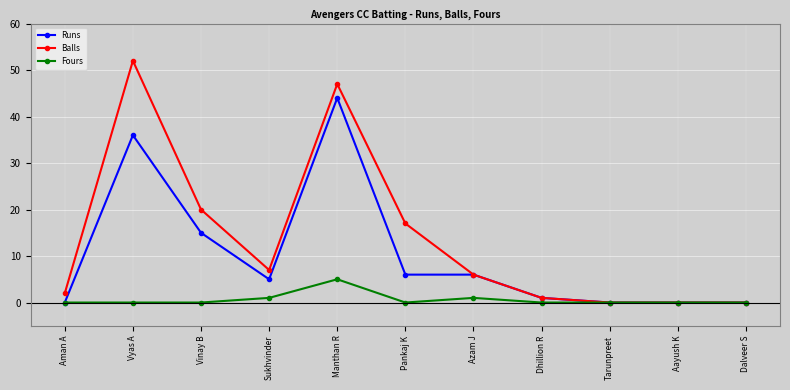

True or false: Runs has a value of 9 at Azam J.

False